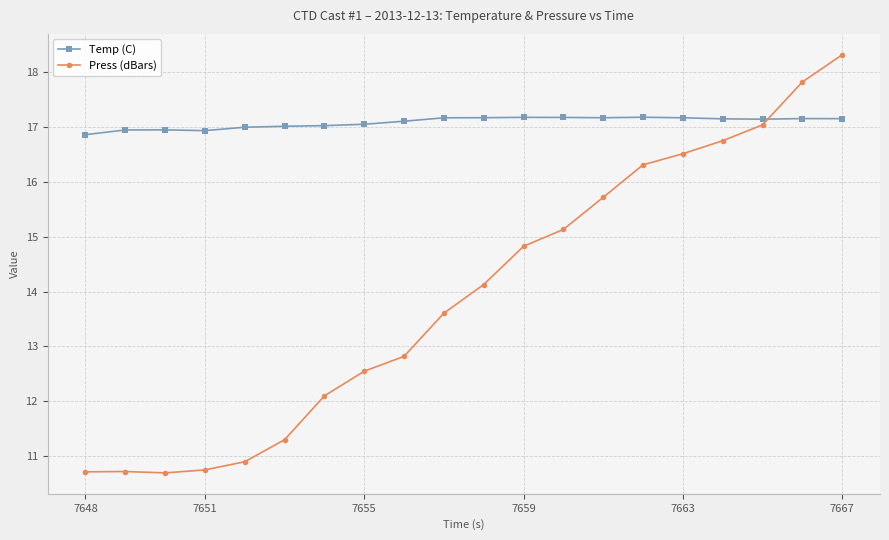

True or false: Press (dBars) and Temp (C) cross at least once.

True